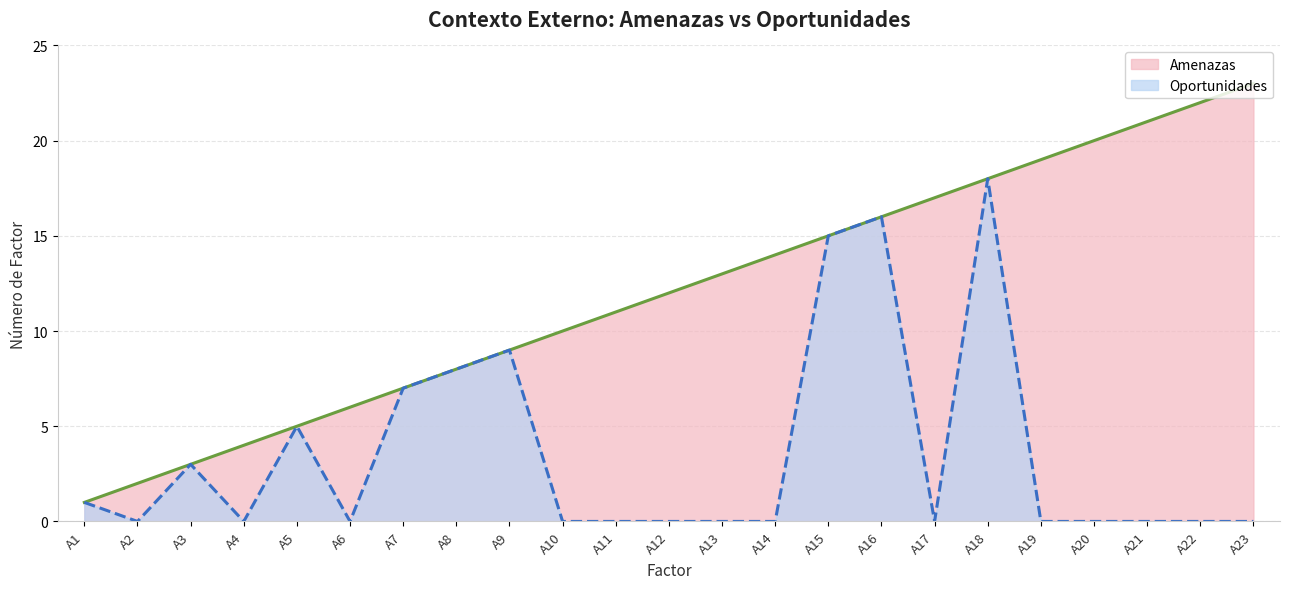

List the series in order of their peak value, lowest first.

Oportunidades, Amenazas